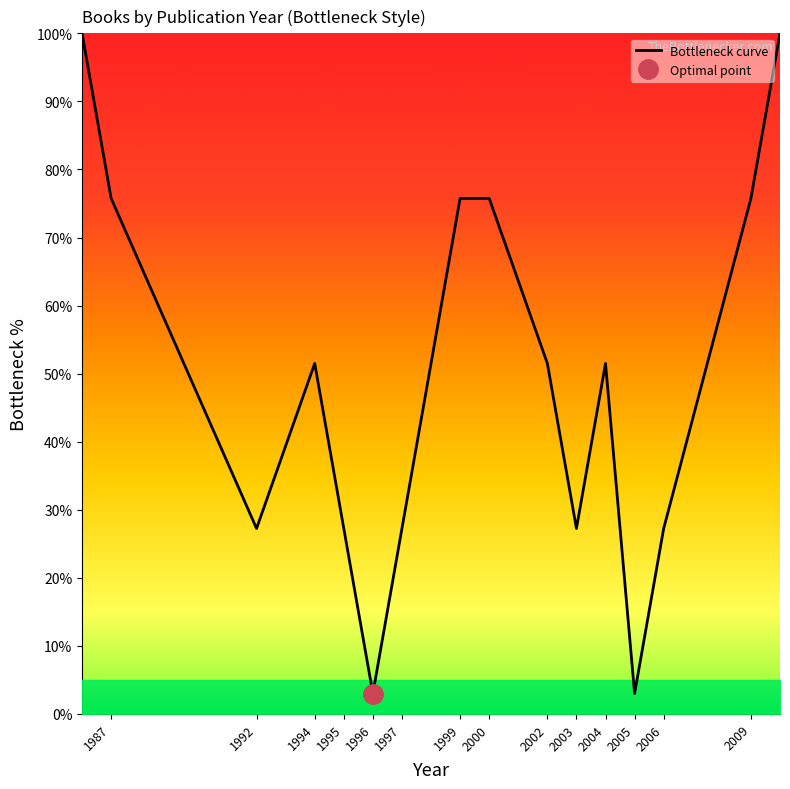

True or false: Bottleneck curve has a value of 51.5 at 1994.

True